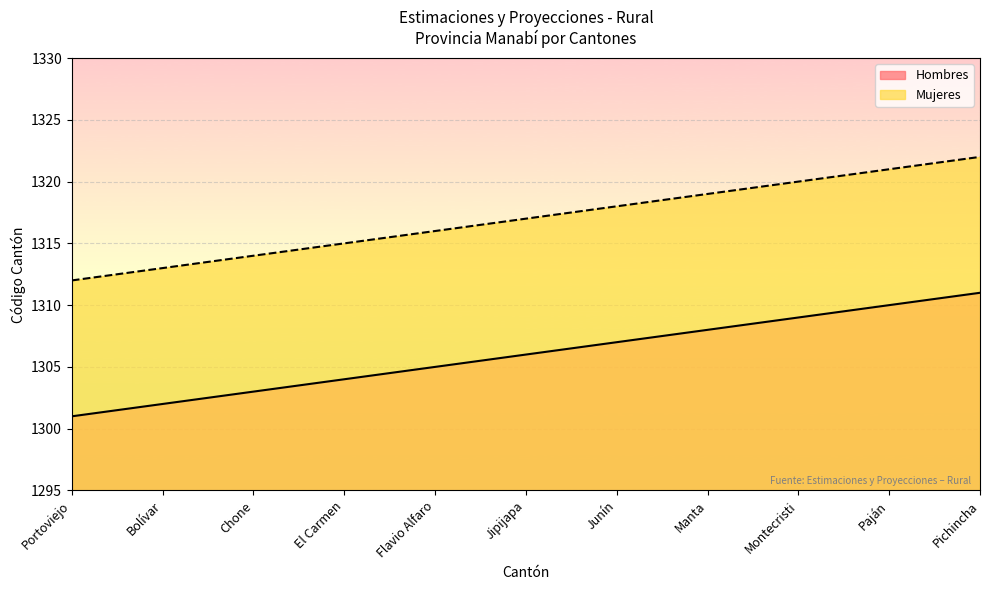

How many Mujeres values are between 1314 and 1320?

7